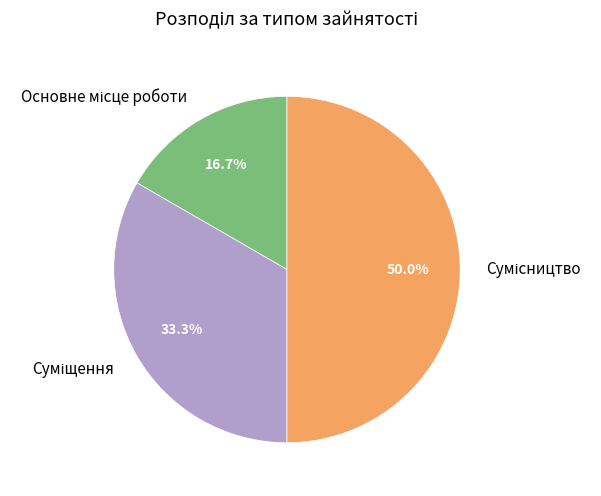

Which slice is the smallest?

Основне місце роботи